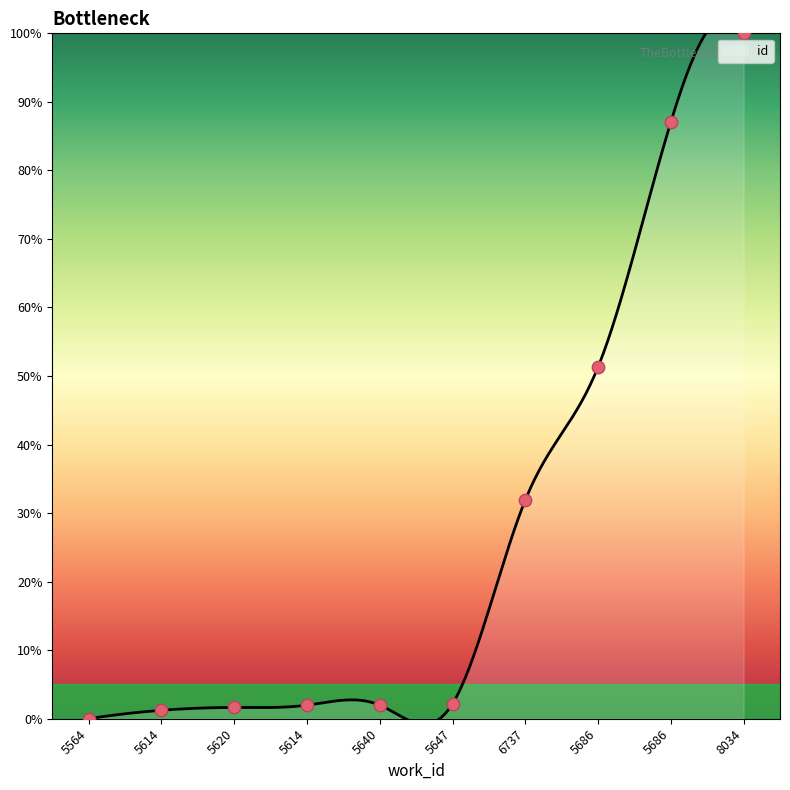

Which has a higher value, 5647 or 8034?

8034